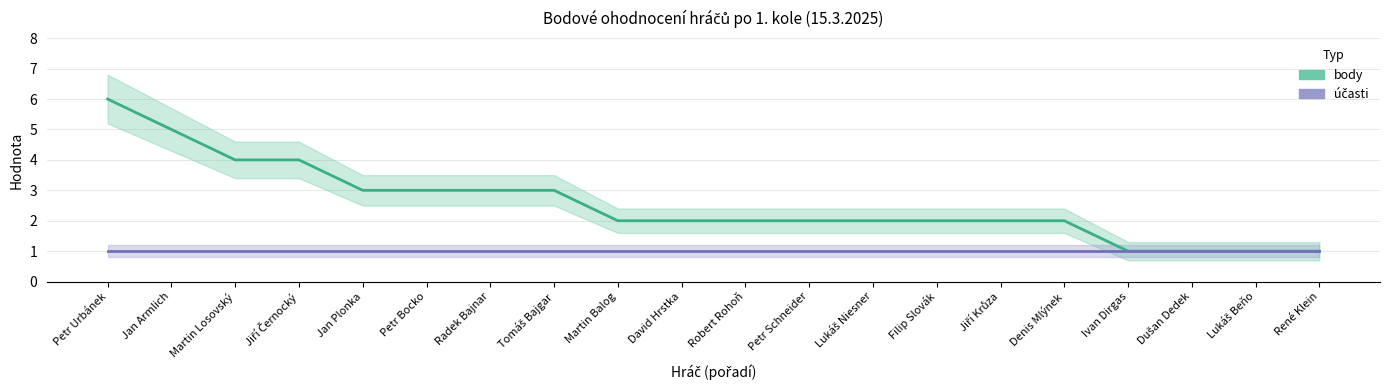

What is the maximum value shown in the chart?

6